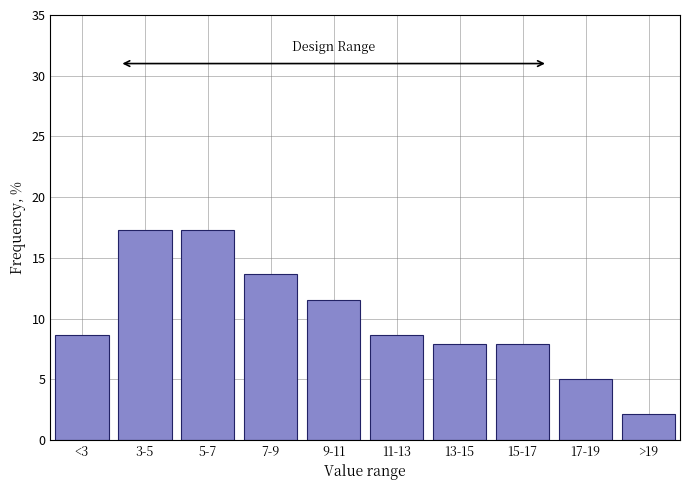

Reading left to right, what are all the values shown in this chart?

<3=8.6	3-5=17.3	5-7=17.3	7-9=13.7	9-11=11.5	11-13=8.6	13-15=7.9	15-17=7.9	17-19=5.0	>19=2.2